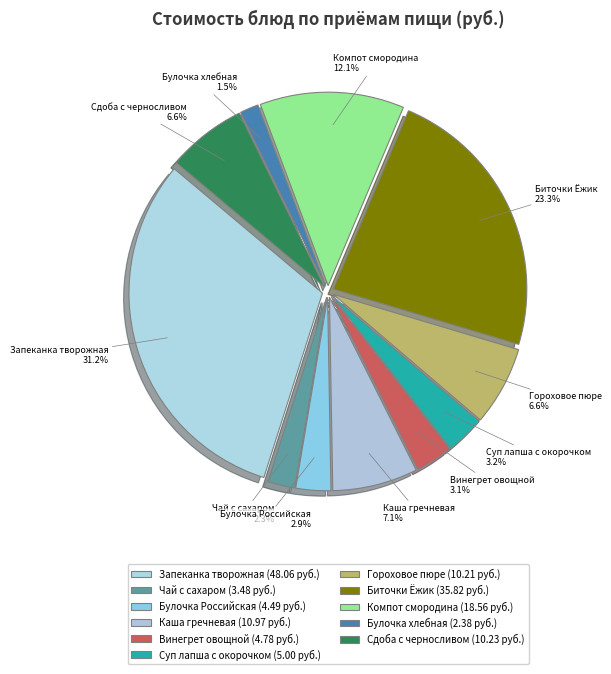

Does any single category account for the majority?

No